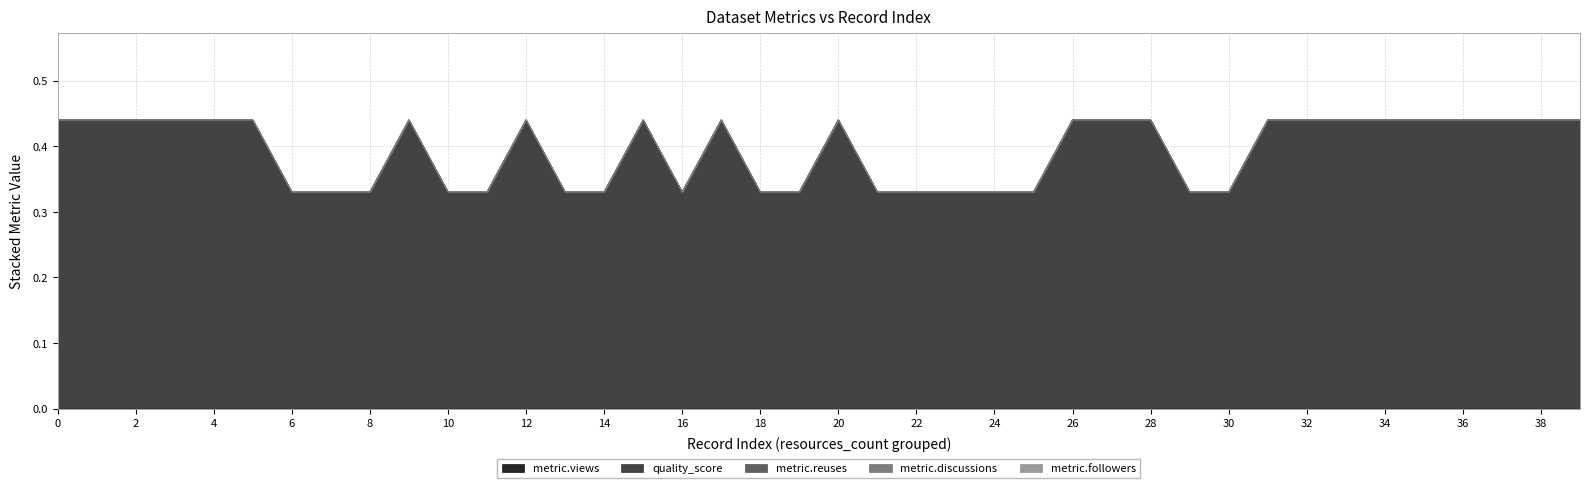

Reading left to right, extract all data points from this chart.

metric.views: 0.0	0.0	0.0	0.0	0.0	0.0	0.0	0.0	0.0	0.0	0.0	0.0	0.0	0.0	0.0	0.0	0.0	0.0	0.0	0.0	0.0	0.0	0.0	0.0	0.0	0.0	0.0	0.0	0.0	0.0	0.0	0.0	0.0	0.0	0.0	0.0	0.0	0.0	0.0	0.0
quality_score: 0.4	0.4	0.4	0.4	0.4	0.4	0.3	0.3	0.3	0.4	0.3	0.3	0.4	0.3	0.3	0.4	0.3	0.4	0.3	0.3	0.4	0.3	0.3	0.3	0.3	0.3	0.4	0.4	0.4	0.3	0.3	0.4	0.4	0.4	0.4	0.4	0.4	0.4	0.4	0.4
metric.reuses: 0.0	0.0	0.0	0.0	0.0	0.0	0.0	0.0	0.0	0.0	0.0	0.0	0.0	0.0	0.0	0.0	0.0	0.0	0.0	0.0	0.0	0.0	0.0	0.0	0.0	0.0	0.0	0.0	0.0	0.0	0.0	0.0	0.0	0.0	0.0	0.0	0.0	0.0	0.0	0.0
metric.discussions: 0.0	0.0	0.0	0.0	0.0	0.0	0.0	0.0	0.0	0.0	0.0	0.0	0.0	0.0	0.0	0.0	0.0	0.0	0.0	0.0	0.0	0.0	0.0	0.0	0.0	0.0	0.0	0.0	0.0	0.0	0.0	0.0	0.0	0.0	0.0	0.0	0.0	0.0	0.0	0.0
metric.followers: 0.0	0.0	0.0	0.0	0.0	0.0	0.0	0.0	0.0	0.0	0.0	0.0	0.0	0.0	0.0	0.0	0.0	0.0	0.0	0.0	0.0	0.0	0.0	0.0	0.0	0.0	0.0	0.0	0.0	0.0	0.0	0.0	0.0	0.0	0.0	0.0	0.0	0.0	0.0	0.0